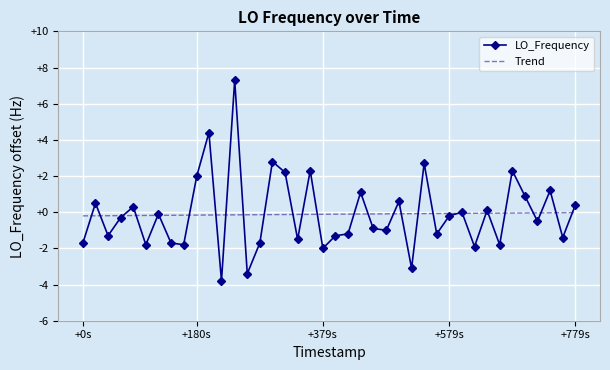

Rank the series by their maximum value, from highest to lowest.

LO_Frequency, Trend